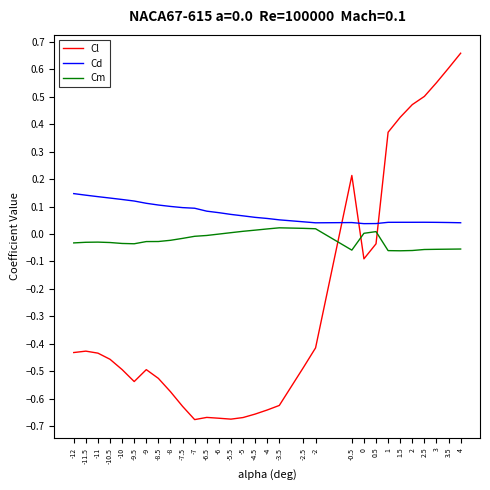

At how many categories does at least one series exceed 0?

30